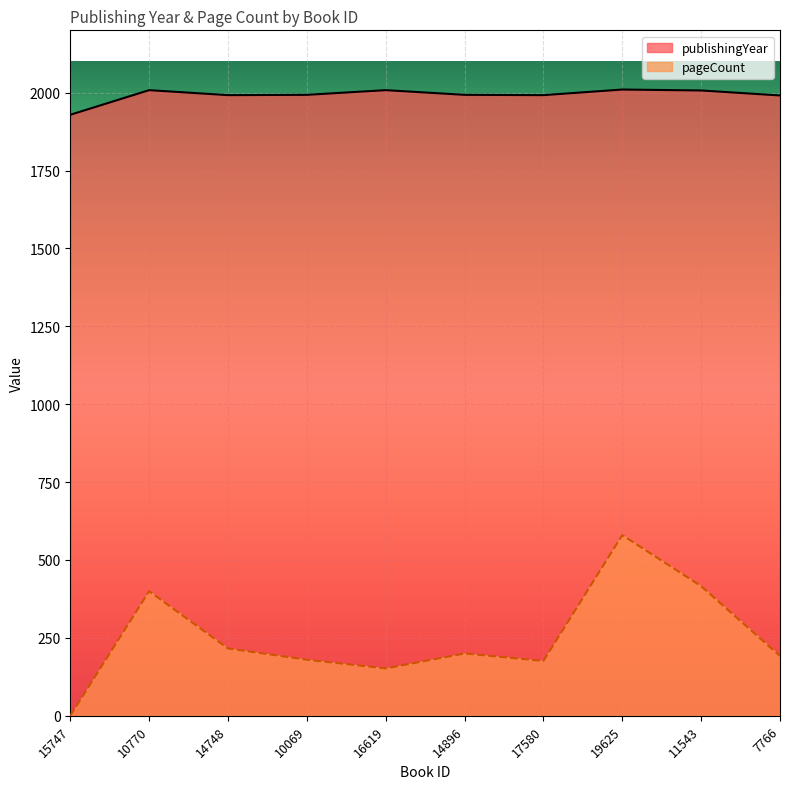

Rank the series at 11543 from lowest to highest value.

pageCount, publishingYear